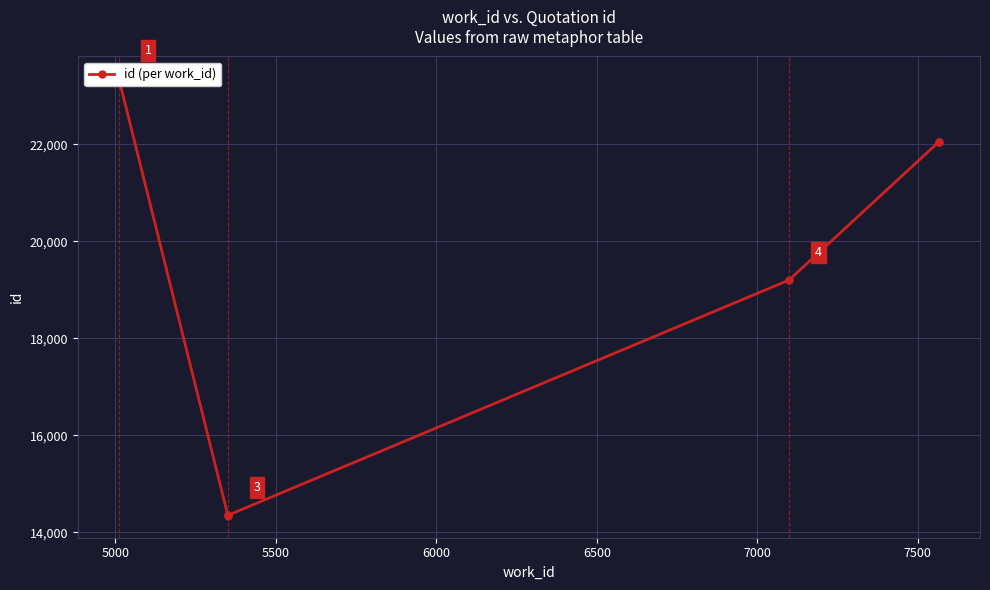

What is the smallest value displayed?

14342